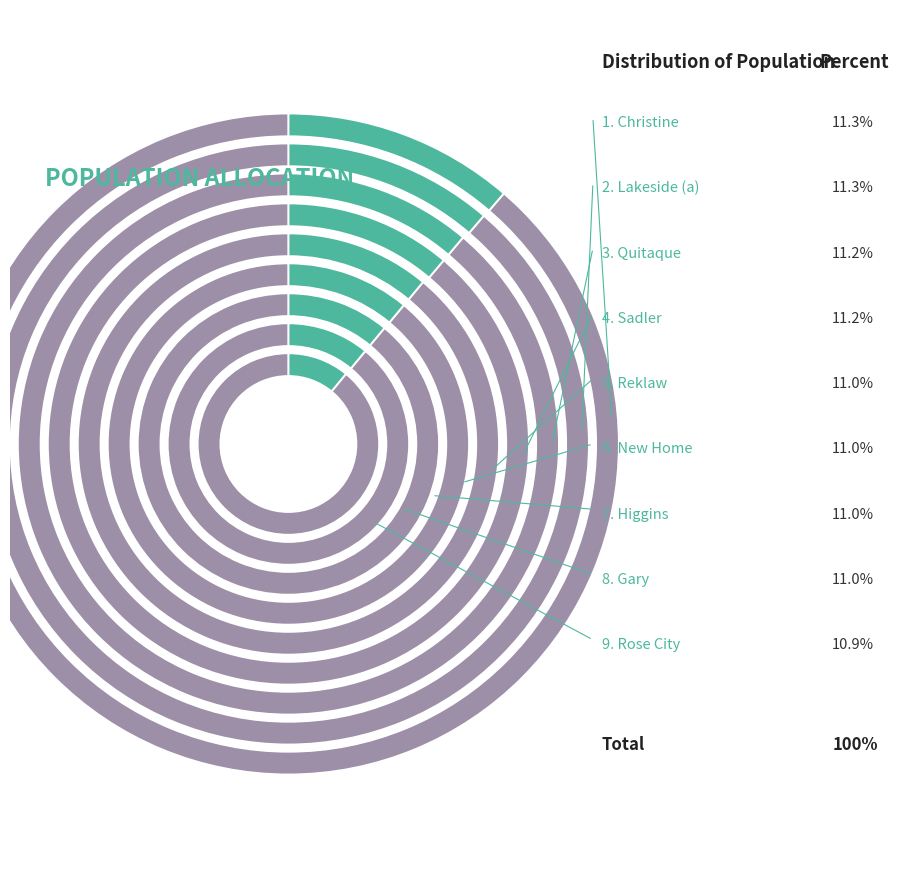

Which category has the smallest portion of the pie?

Rose City